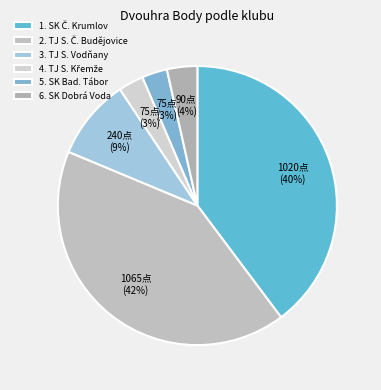

How many slices are in this pie chart?

6